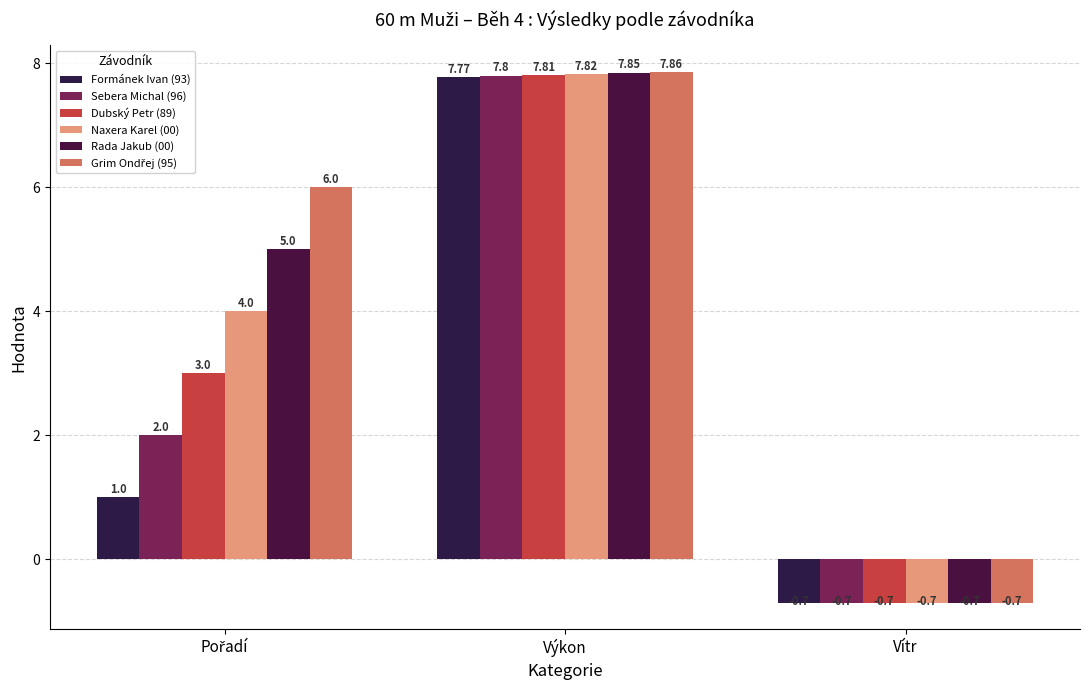

At how many categories does at least one series exceed 1?

2